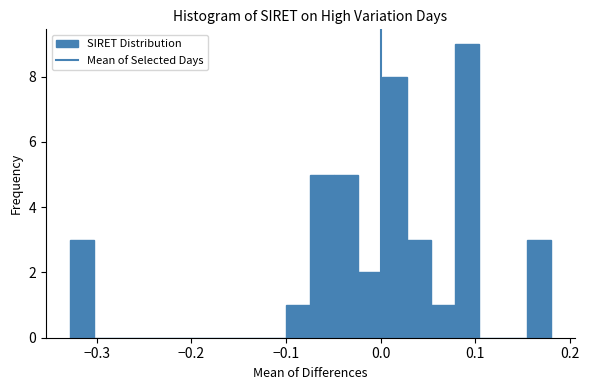

Read against the x-axis, roughly where is the centre of the tallest bar?

0.09